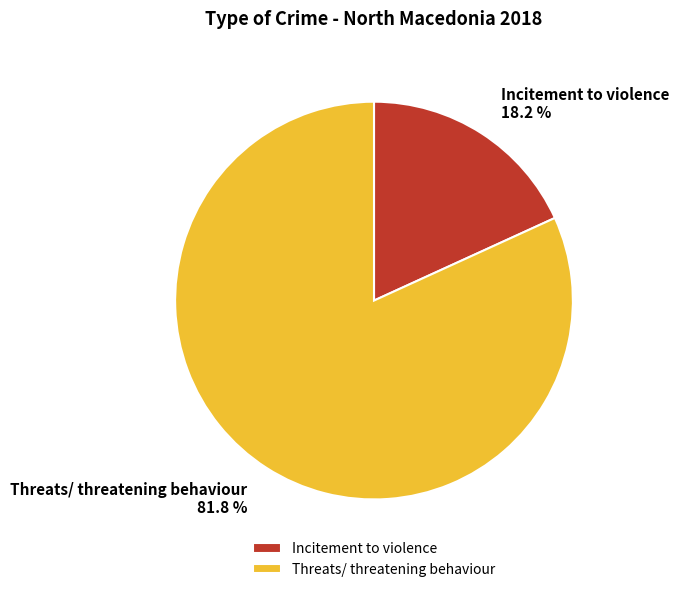

Does Threats/ threatening behaviour represent more than half of the total?

Yes